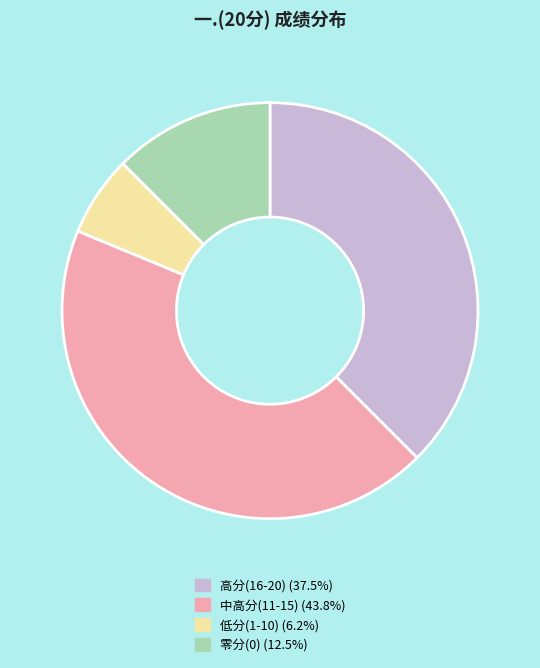

How many segments does this pie chart have?

4